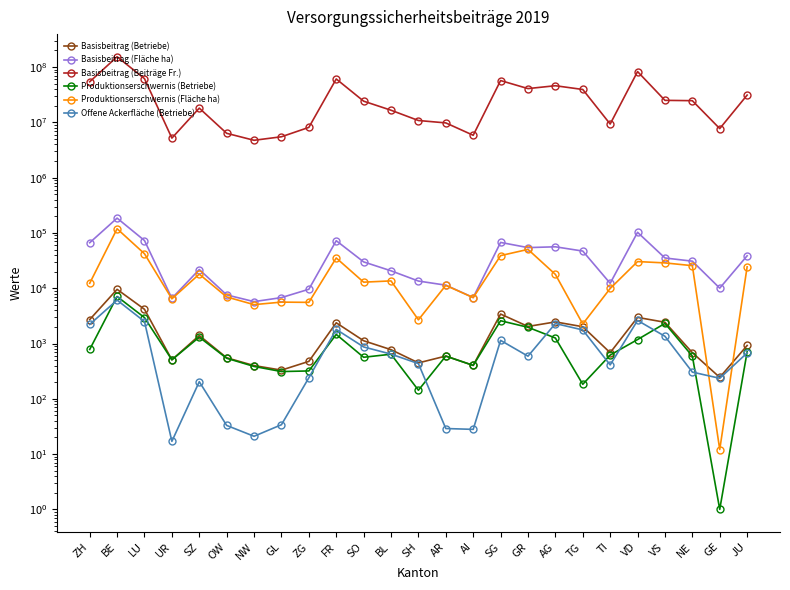

Reading left to right, what are all the values shown in this chart?

Basisbeitrag (Betriebe): 2708.0	9546.0	4159.0	507.0	1399.0	552.0	399.0	330.0	475.0	2371.0	1122.0	774.0	446.0	593.0	402.0	3411.0	2035.0	2459.0	2013.0	682.0	2967.0	2422.0	683.0	244.0	921.0
Basisbeitrag (Fläche ha): 66483.3	185257.2	72898.8	6570.1	21798.3	7571.6	5722.8	6768.5	9574.8	72395.2	29929.1	20655.5	13483.2	11355.2	6787.4	67332.2	54280.1	56138.7	46988.0	12268.9	102626.6	35230.7	30853.3	10028.8	38597.6
Basisbeitrag (Beiträge Fr.): 54202803.4	153707009.3	61699643.6	5188125.5	18099878.9	6337402.2	4738844.5	5489470.2	8110627.0	60928465.2	24171650.2	16572502.2	10800905.8	9775617.6	5840072.0	57026023.9	40799516.3	45987092.0	39318839.2	9319814.6	82854881.8	25005183.1	24664011.1	7714519.7	31116570.5
Produktionserschwernis (Betriebe): 780.0	7085.0	2942.0	507.0	1304.0	541.0	385.0	311.0	319.0	1461.0	564.0	640.0	143.0	592.0	402.0	2582.0	1966.0	1257.0	183.0	617.0	1180.0	2309.0	592.0	1.0	706.0
Produktionserschwernis (Fläche ha): 12285.6	119107.6	42058.1	6435.2	17980.1	6954.9	5049.9	5606.0	5547.9	35255.7	12868.6	13566.3	2680.4	11269.4	6759.6	38885.1	50380.8	17782.5	2253.1	9886.2	30343.7	28693.3	25580.0	12.1	24355.5
Offene Ackerfläche (Betriebe): 2213.0	6096.0	2498.0	17.0	204.0	33.0	21.0	34.0	240.0	1799.0	867.0	643.0	433.0	29.0	28.0	1140.0	590.0	2298.0	1760.0	410.0	2613.0	1351.0	304.0	235.0	675.0